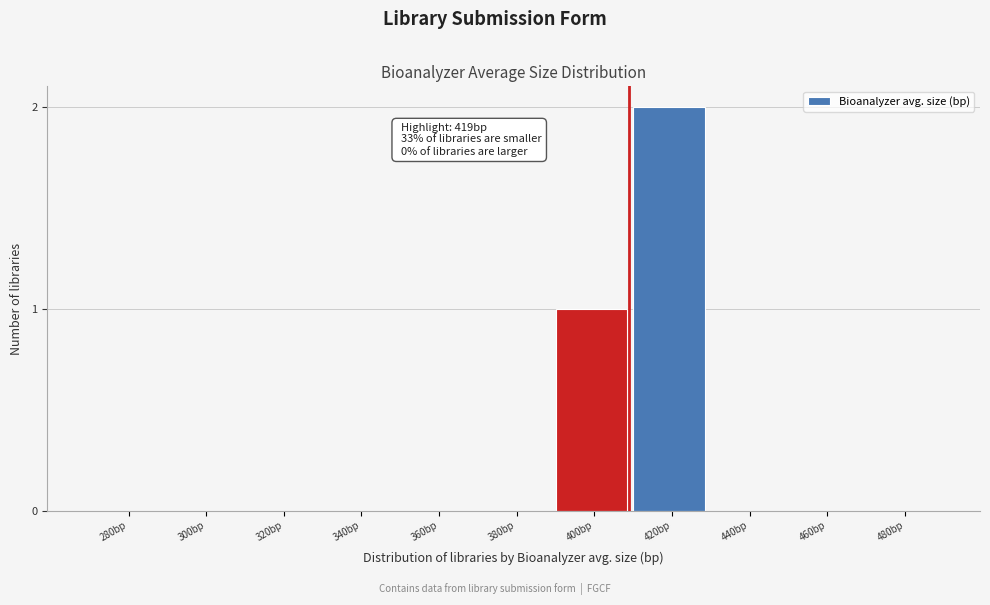

Reading left to right, what are all the values shown in this chart?

280bp=0	300bp=0	320bp=0	340bp=0	360bp=0	380bp=0	400bp=1	420bp=2	440bp=0	460bp=0	480bp=0